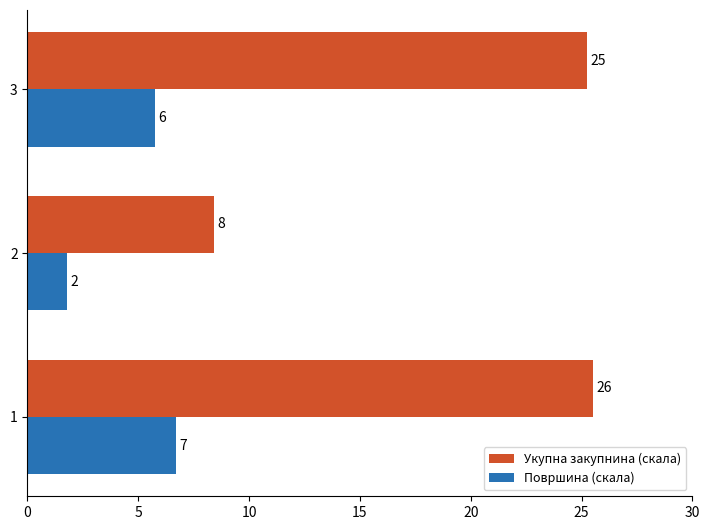

What is the value of the Површина (скала) bar at the 3rd from the left?

5.7